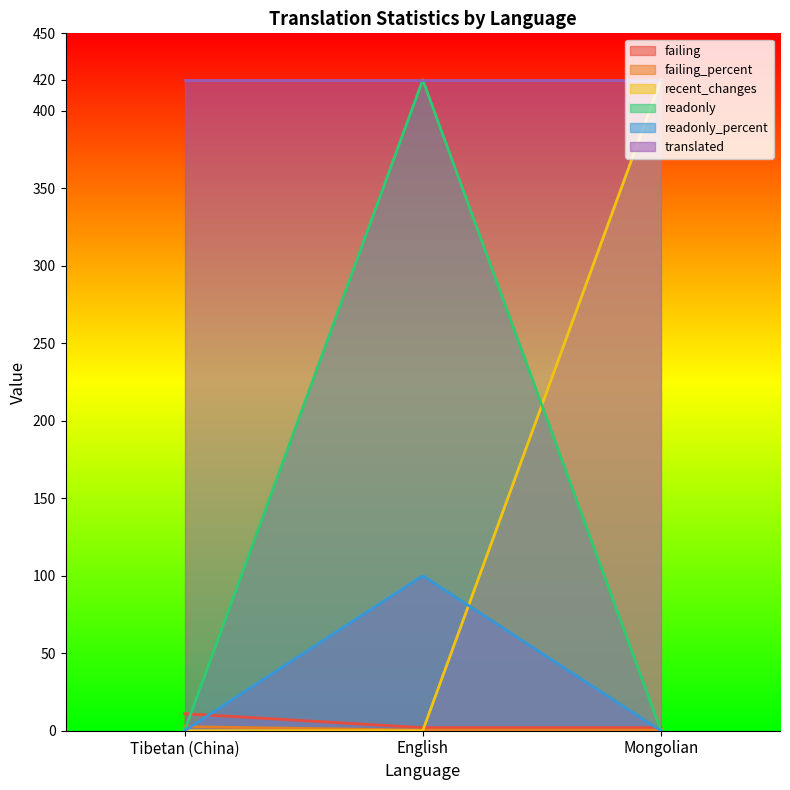

How many values in readonly_percent are above zero?

1